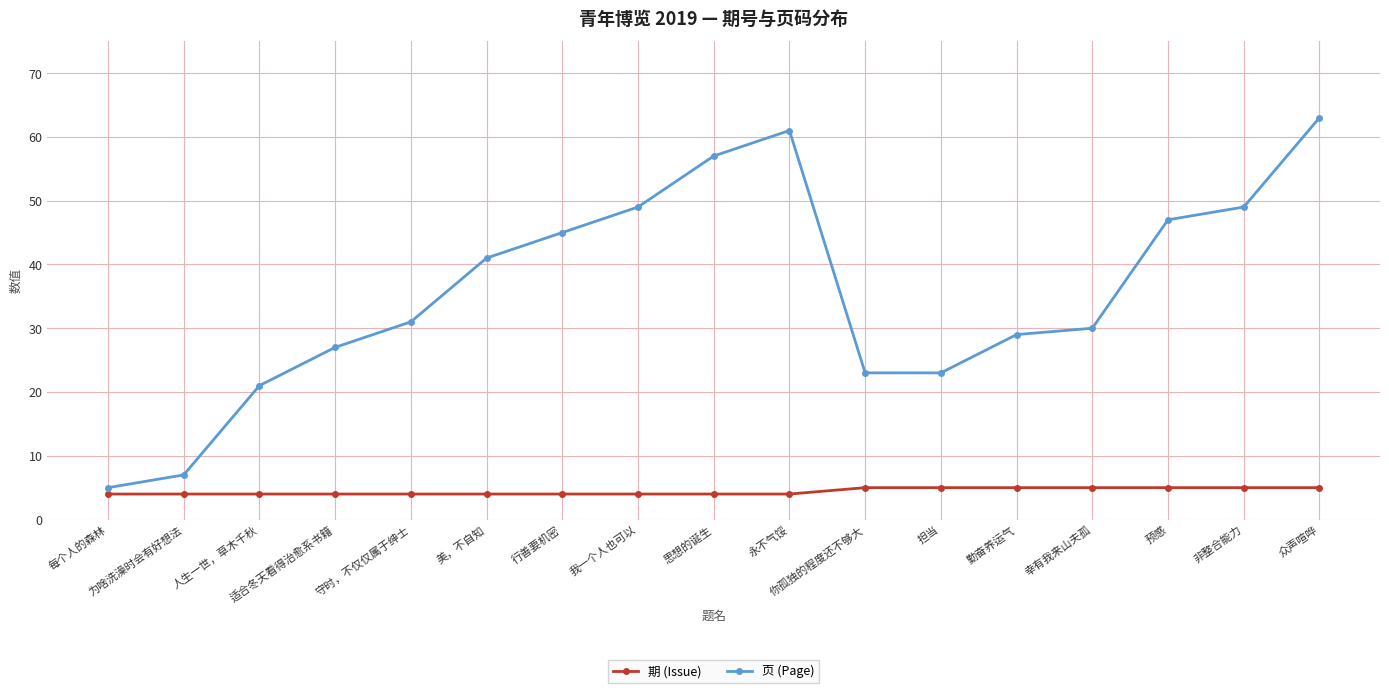

What is the minimum value for 页 (Page)?

5